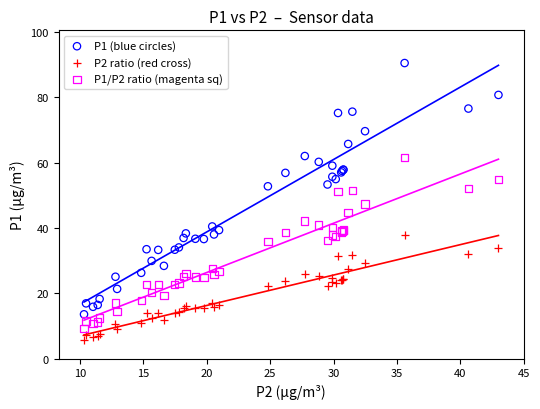

Which series reaches the maximum Y coordinate?

P1 (blue circles)